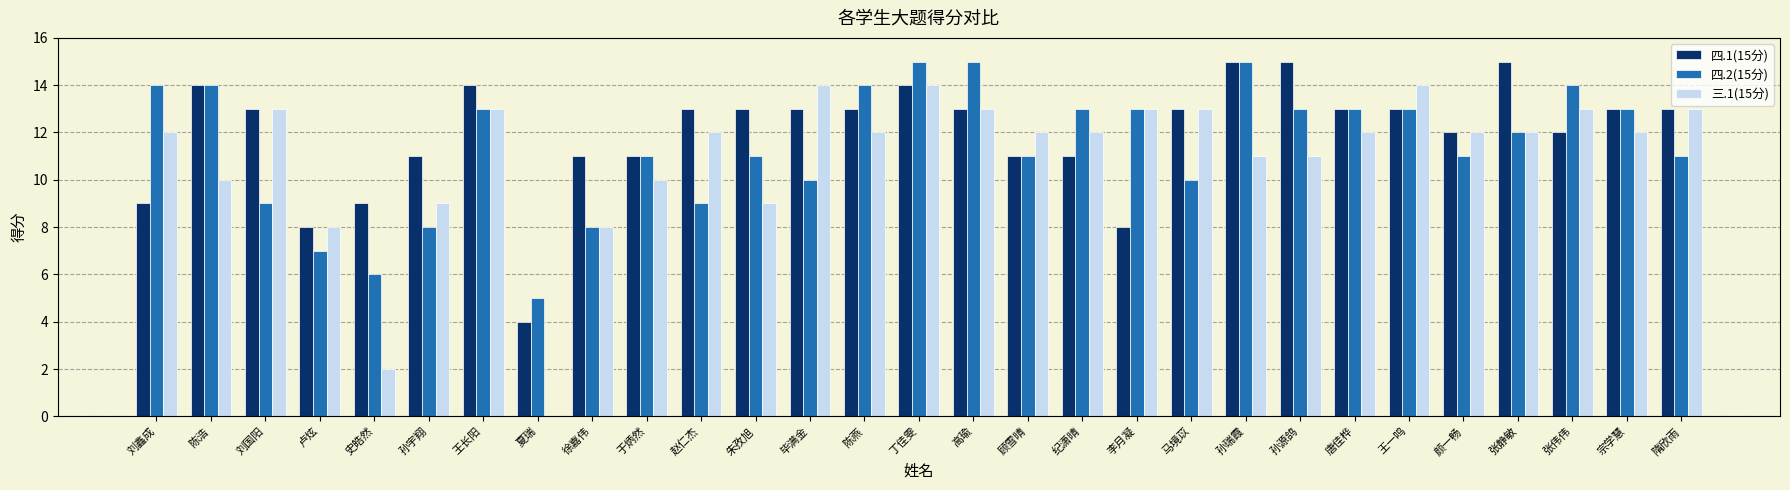

How many series are shown in this chart?

3